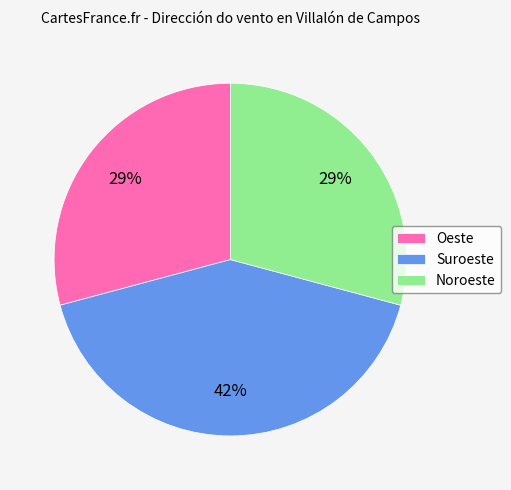

How many slices are in this pie chart?

3